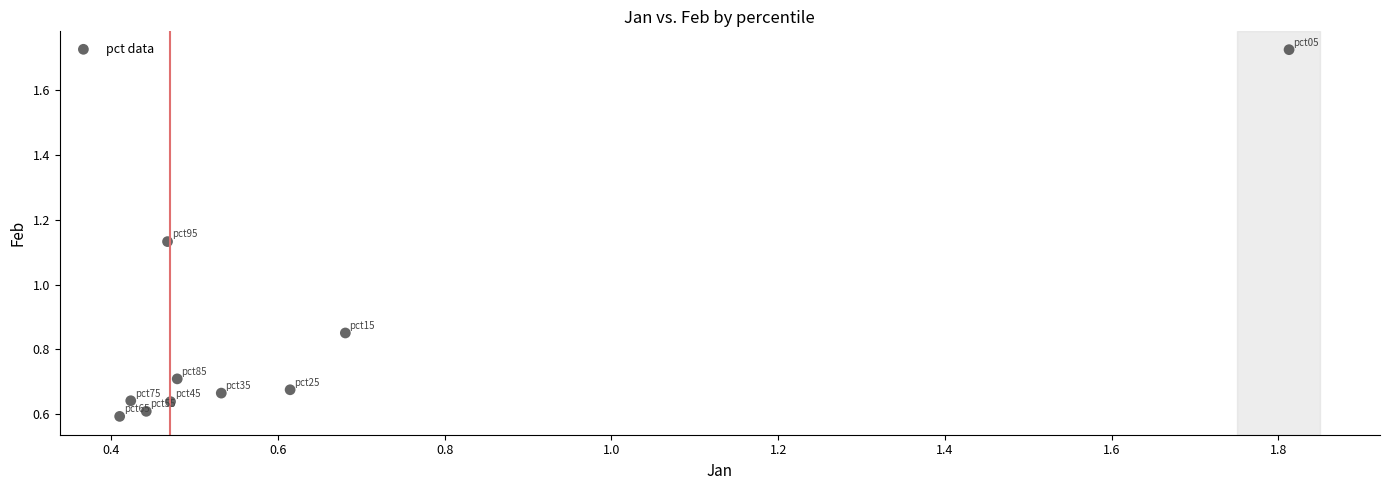

What is the range of X values (max minus min)?

1.4